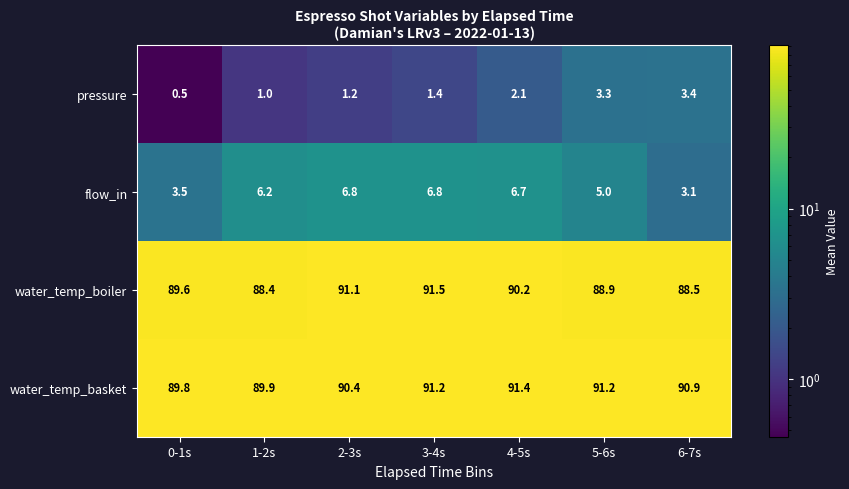

Reading left to right, what are all the values shown in this chart?

pressure: 0.5	1.0	1.2	1.4	2.1	3.3	3.4
flow_in: 3.5	6.2	6.8	6.8	6.7	5.0	3.1
water_temp_boiler: 89.6	88.4	91.1	91.5	90.2	88.9	88.5
water_temp_basket: 89.8	89.9	90.4	91.2	91.4	91.2	90.9